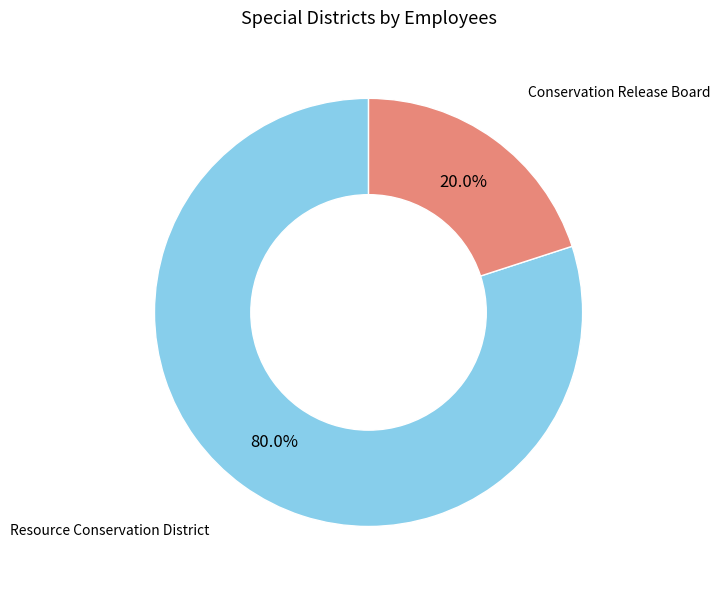

Is there any slice that represents more than half of the pie?

Yes